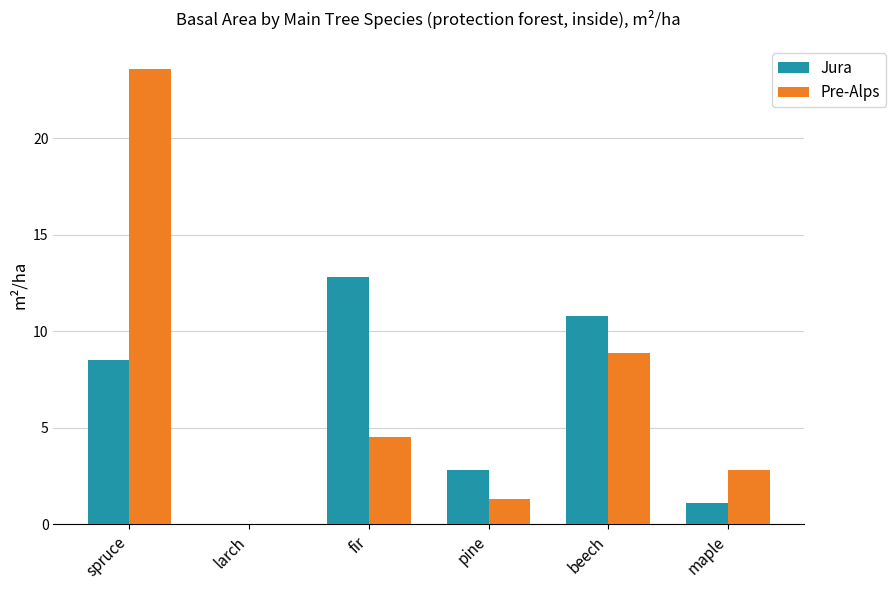

The Jura series shows 8.5 at spruce. True or false?

True